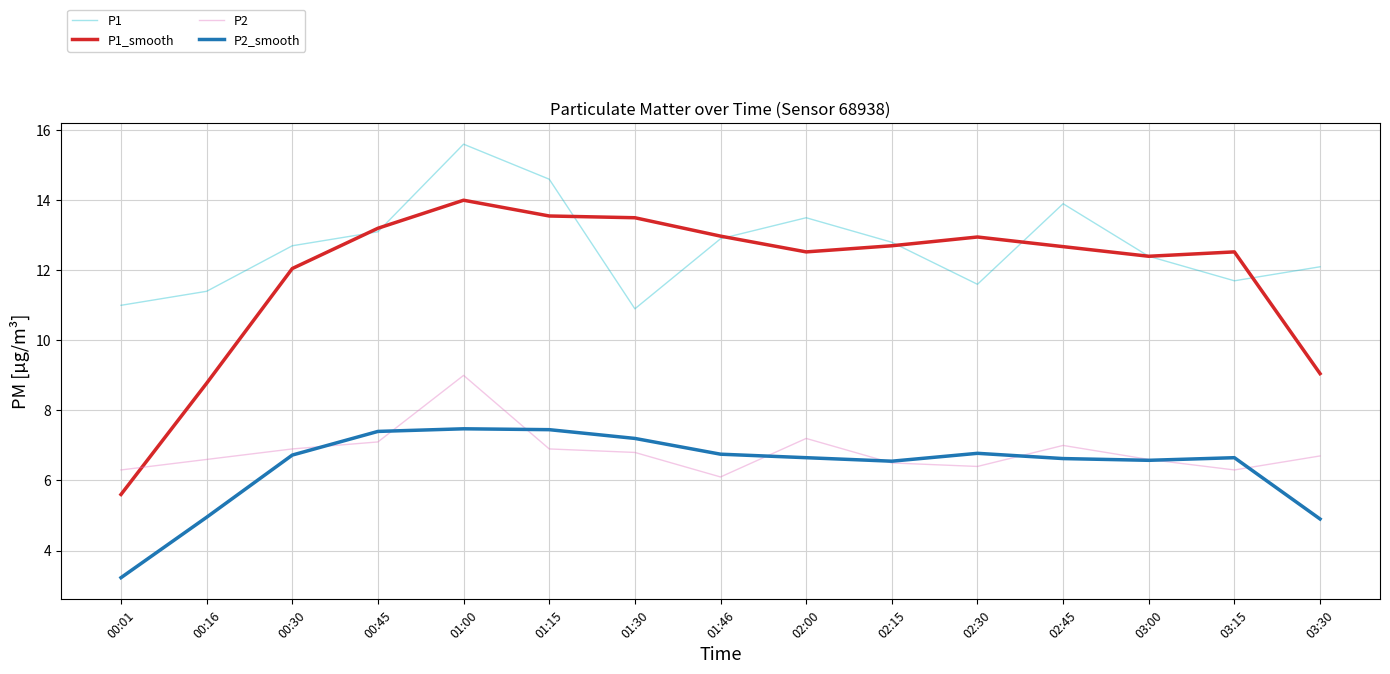

The value of P2 at 03:30 is 3.2. True or false?

False